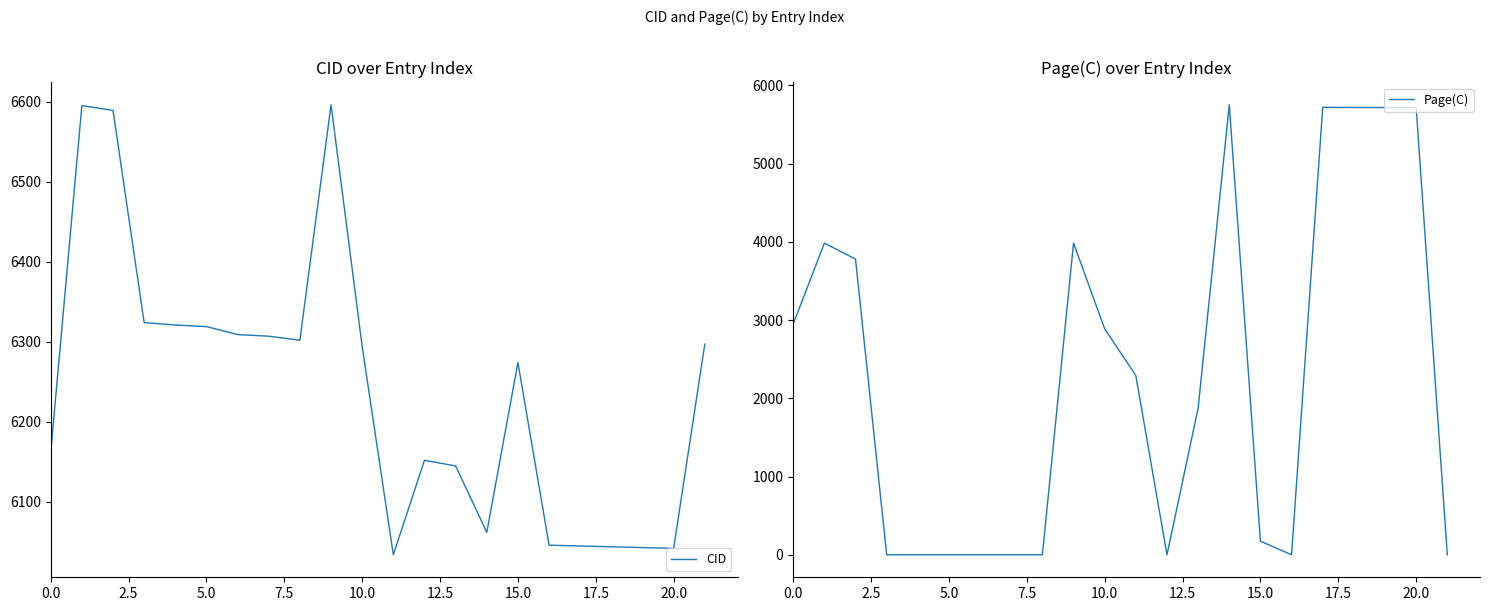

How many values in the Page(C) series exceed 2291?

10